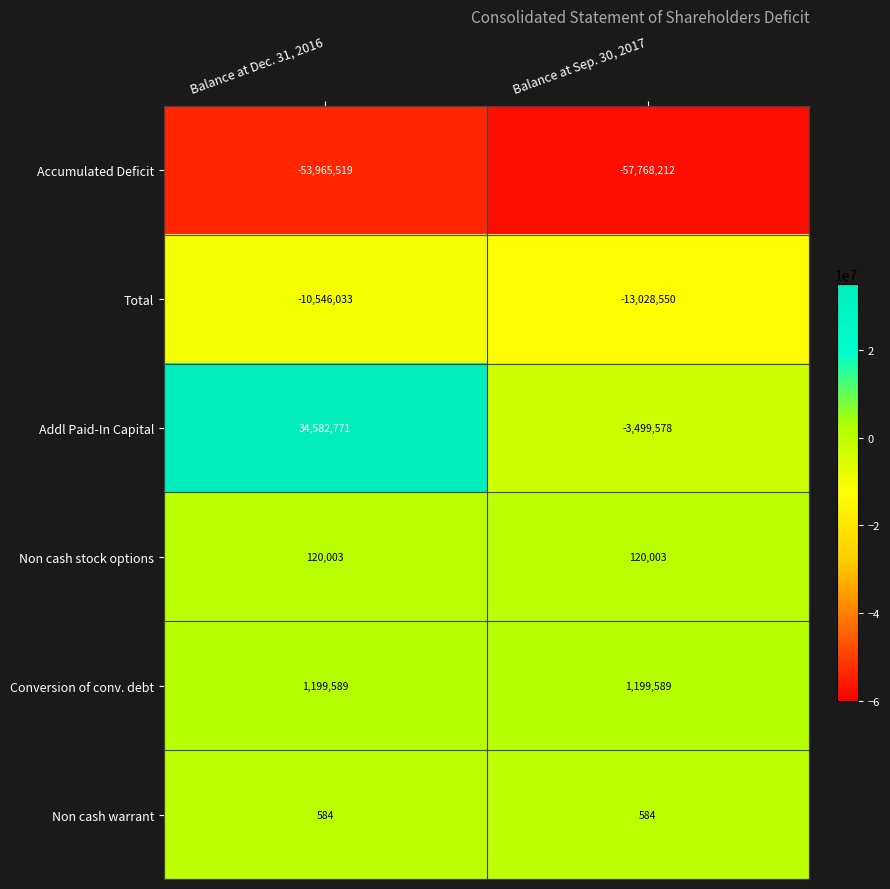

True or false: Accumulated Deficit has a value of -18319500 at Balance at Dec. 31, 2016.

False